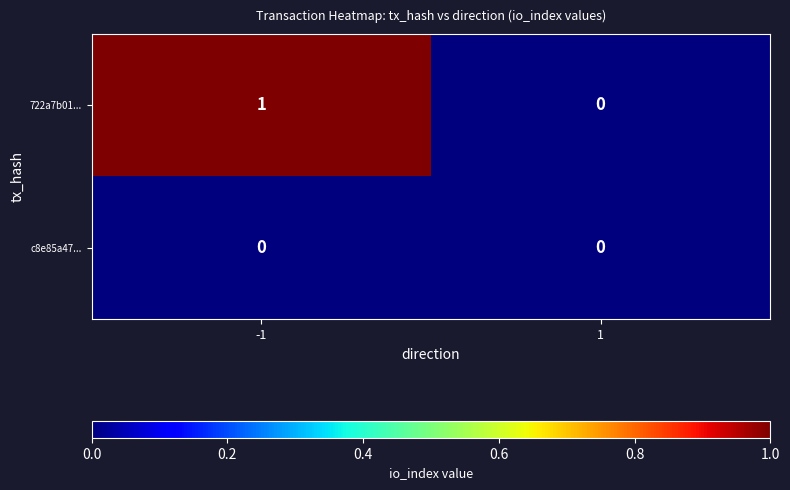

Reading left to right, what are all the values shown in this chart?

722a7b01...: -1=1	1=0
c8e85a47...: -1=0	1=0